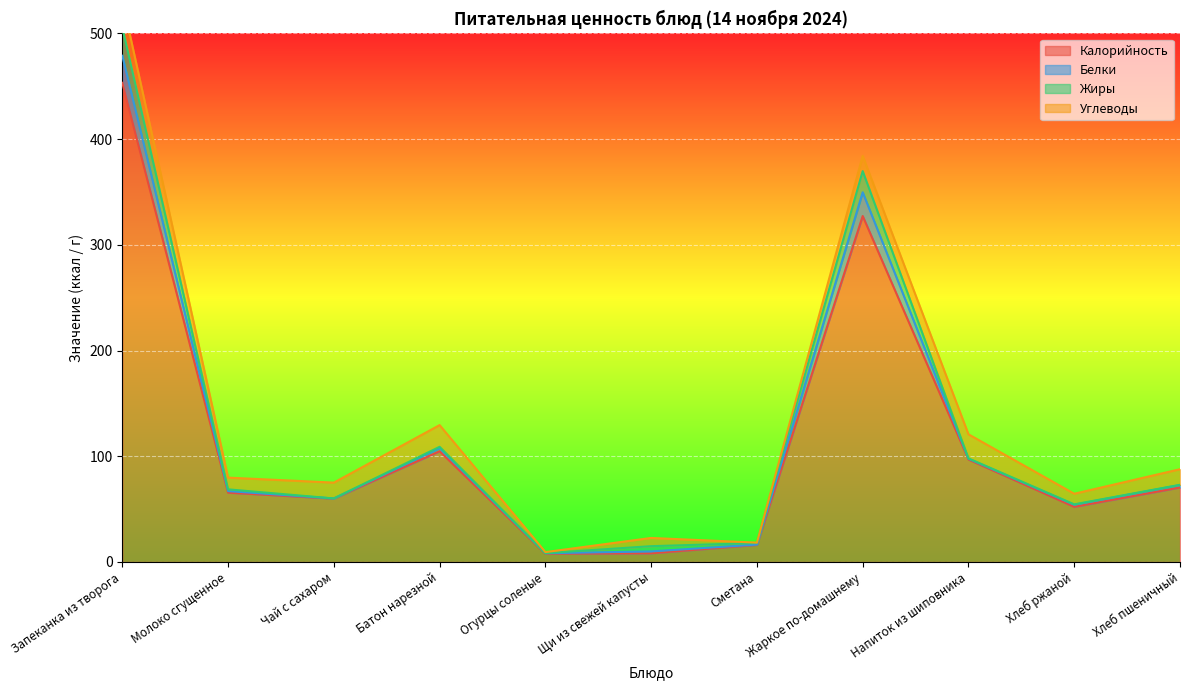

Which series changed the most between Молоко сгущенное and Батон нарезной?

Калорийность